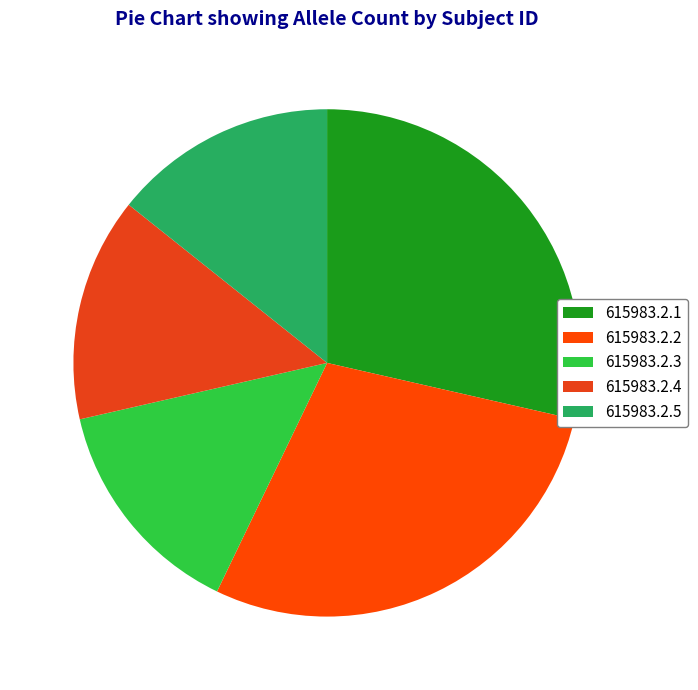

How many segments does this pie chart have?

5